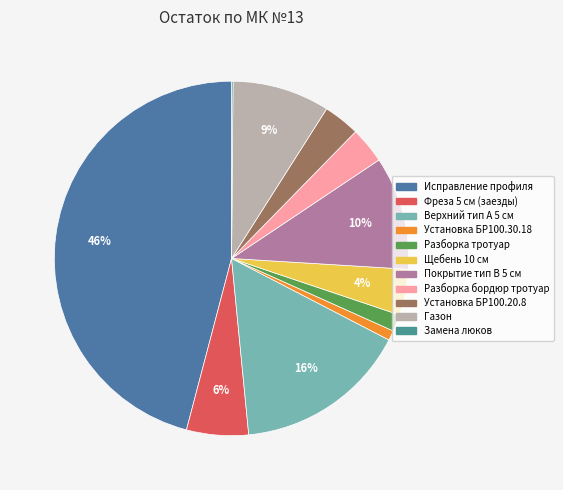

Does Исправление профиля represent more than half of the total?

No